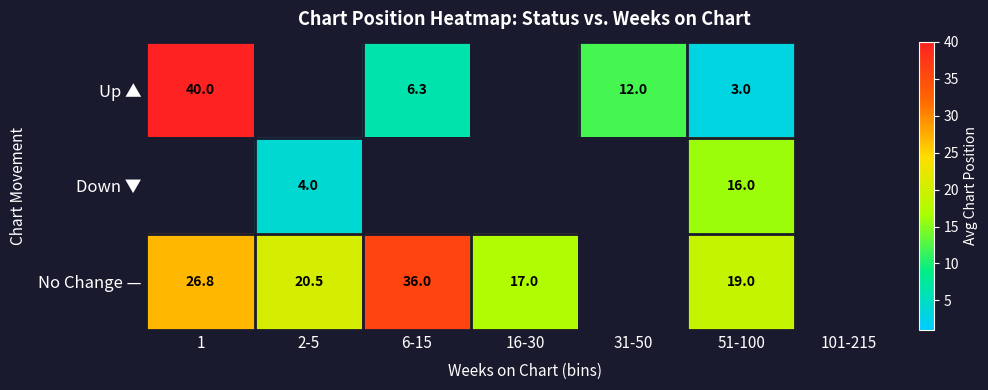

The value of No Change — at 51-100 is 25.6. True or false?

False